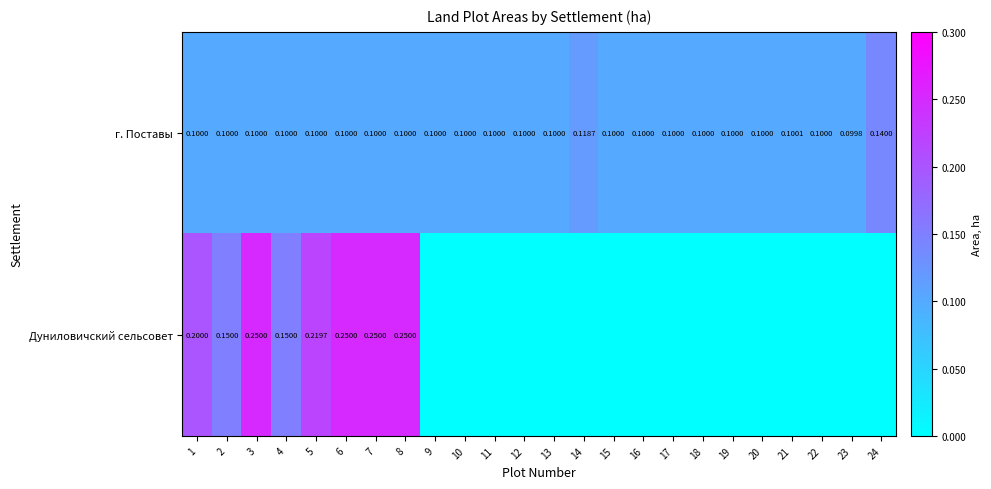

At how many categories does at least one series exceed 0?

24